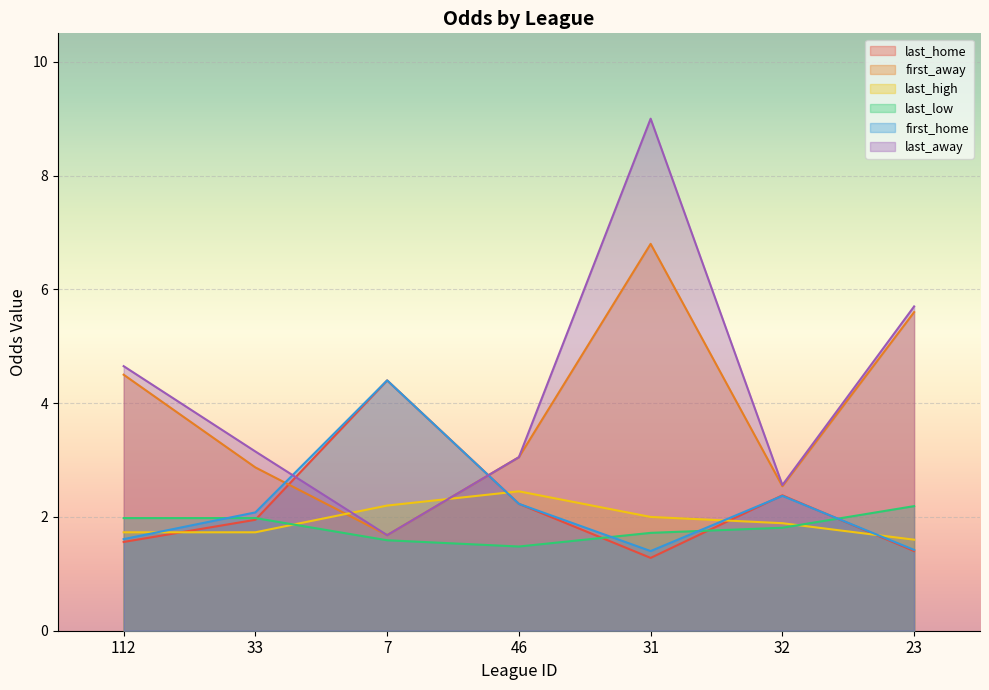

What position from the right is 112?

7